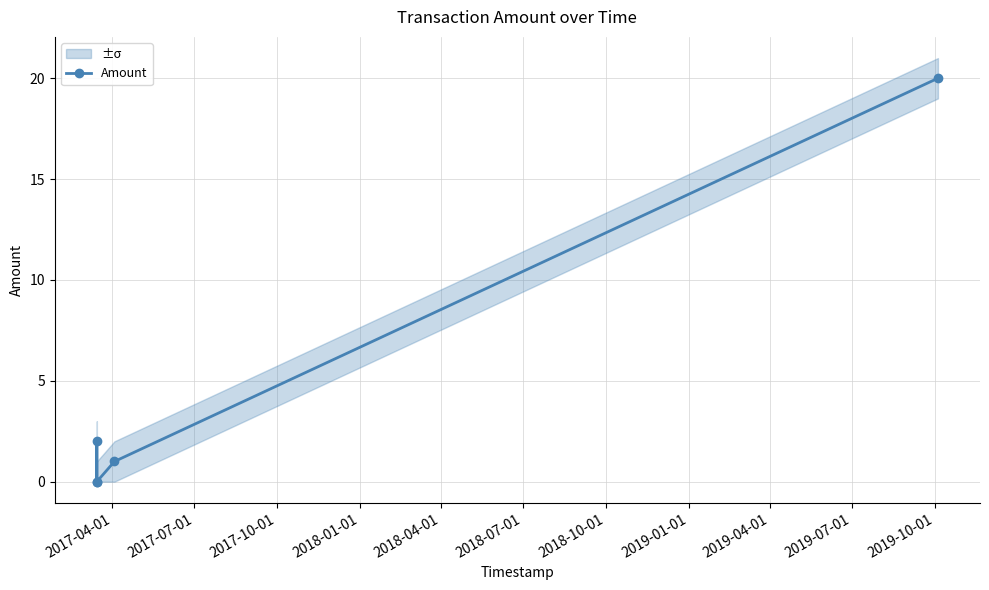

How many data points does each series have?

5